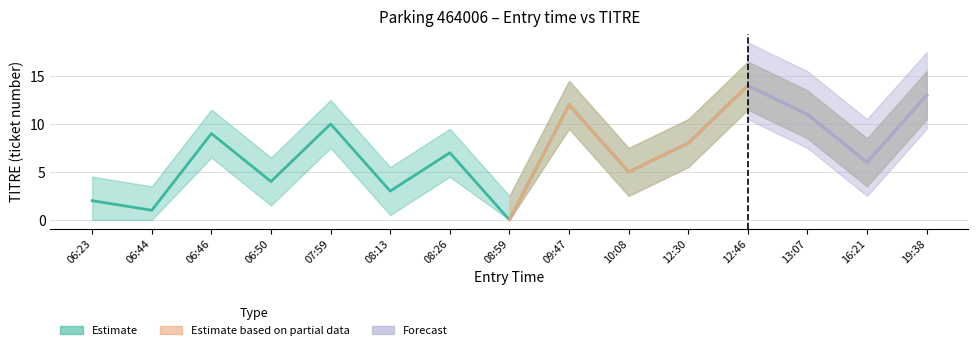

Reading left to right, what are all the values shown in this chart?

2	1	9	4	10	3	7	0	12	5	8	14	11	6	13